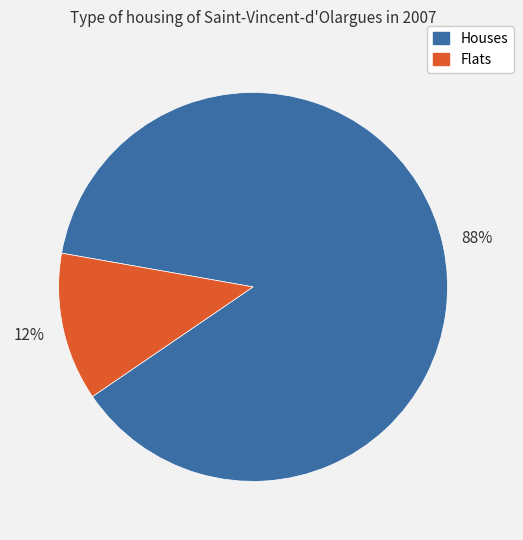

Count the number of slices in the pie.

2